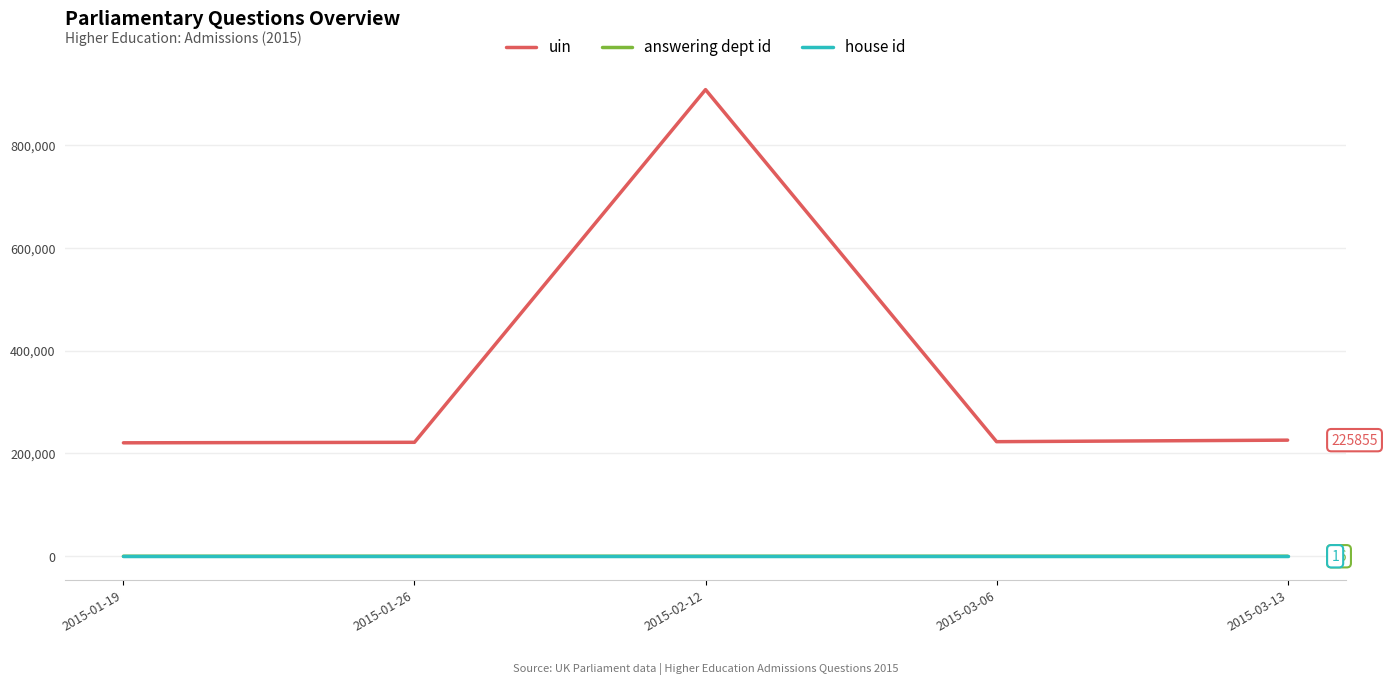

What is the maximum value shown in the chart?

907614.0